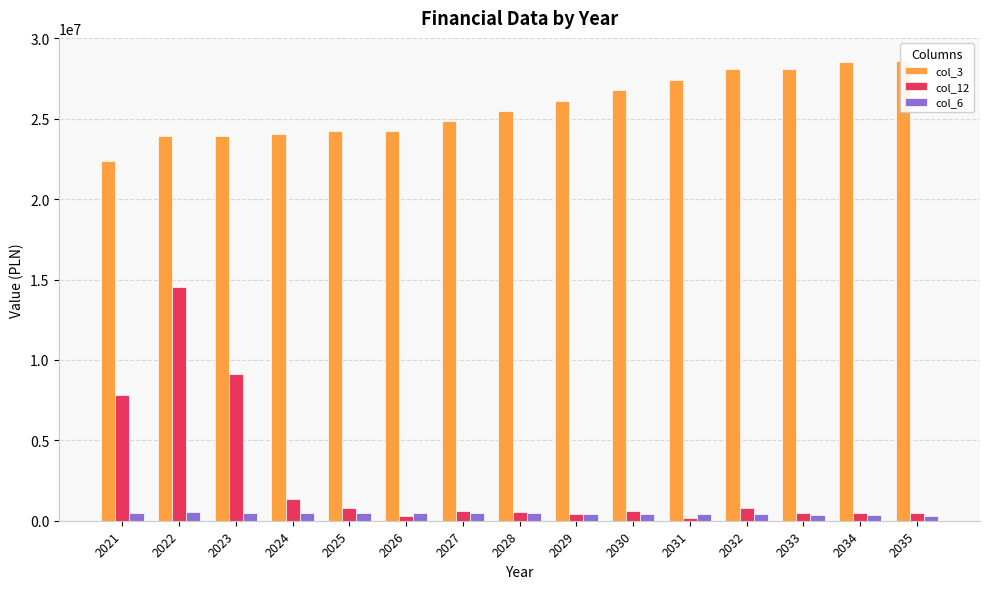

True or false: col_6 has a value of 310000.0 at 2035.

True